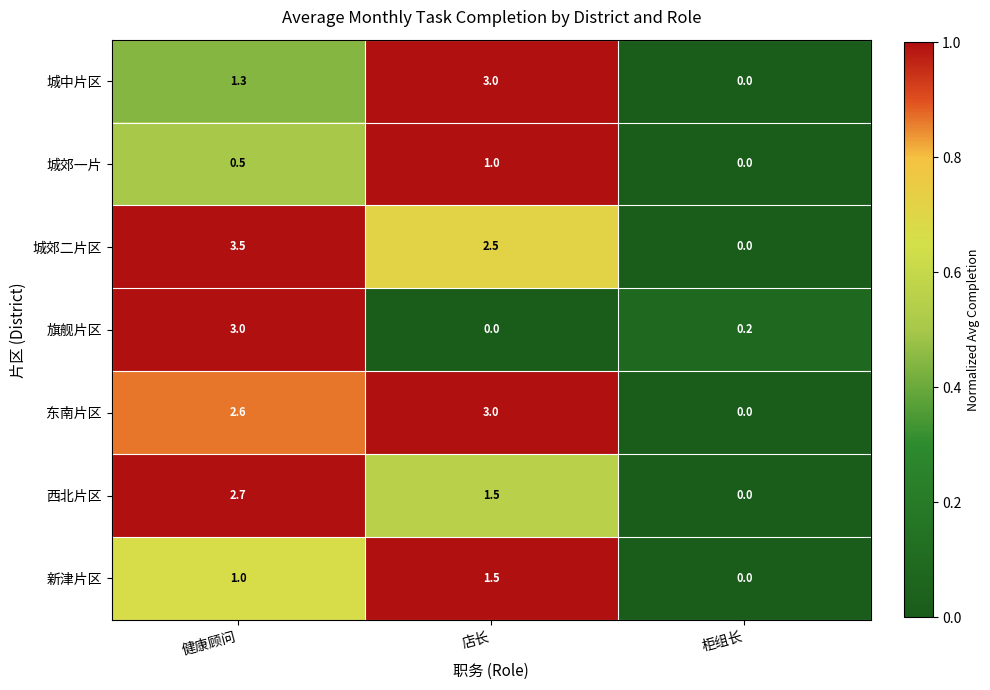

What is the average value of the 新津片区 series?

0.8